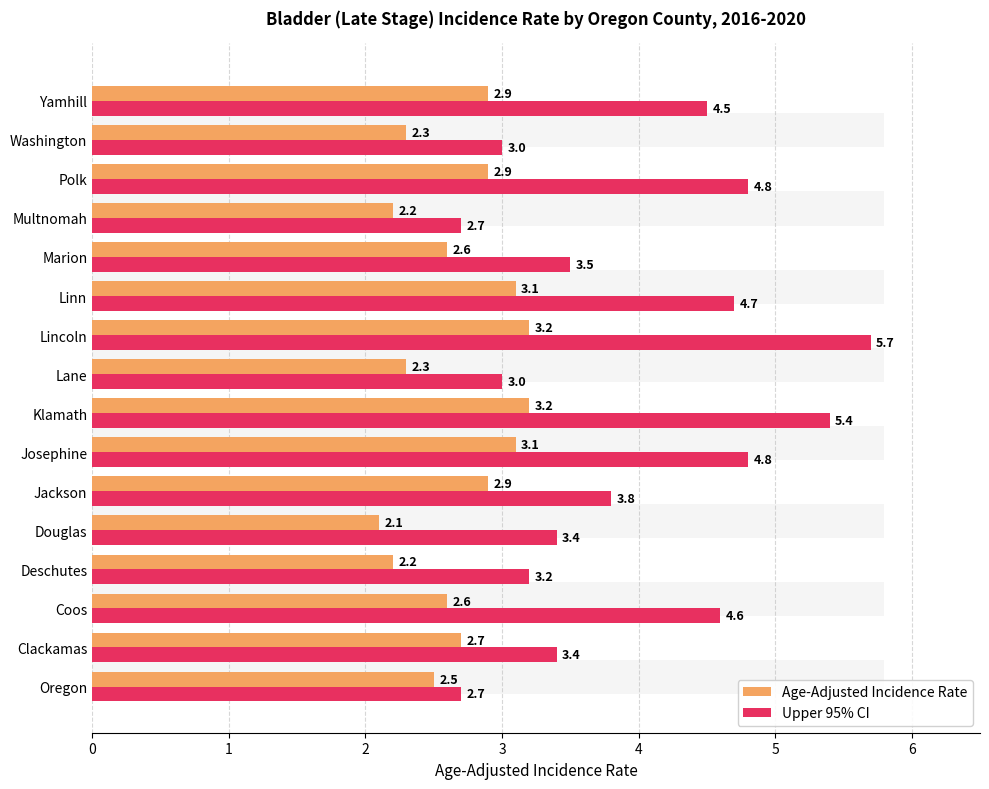

How many bars are there in each group?

2